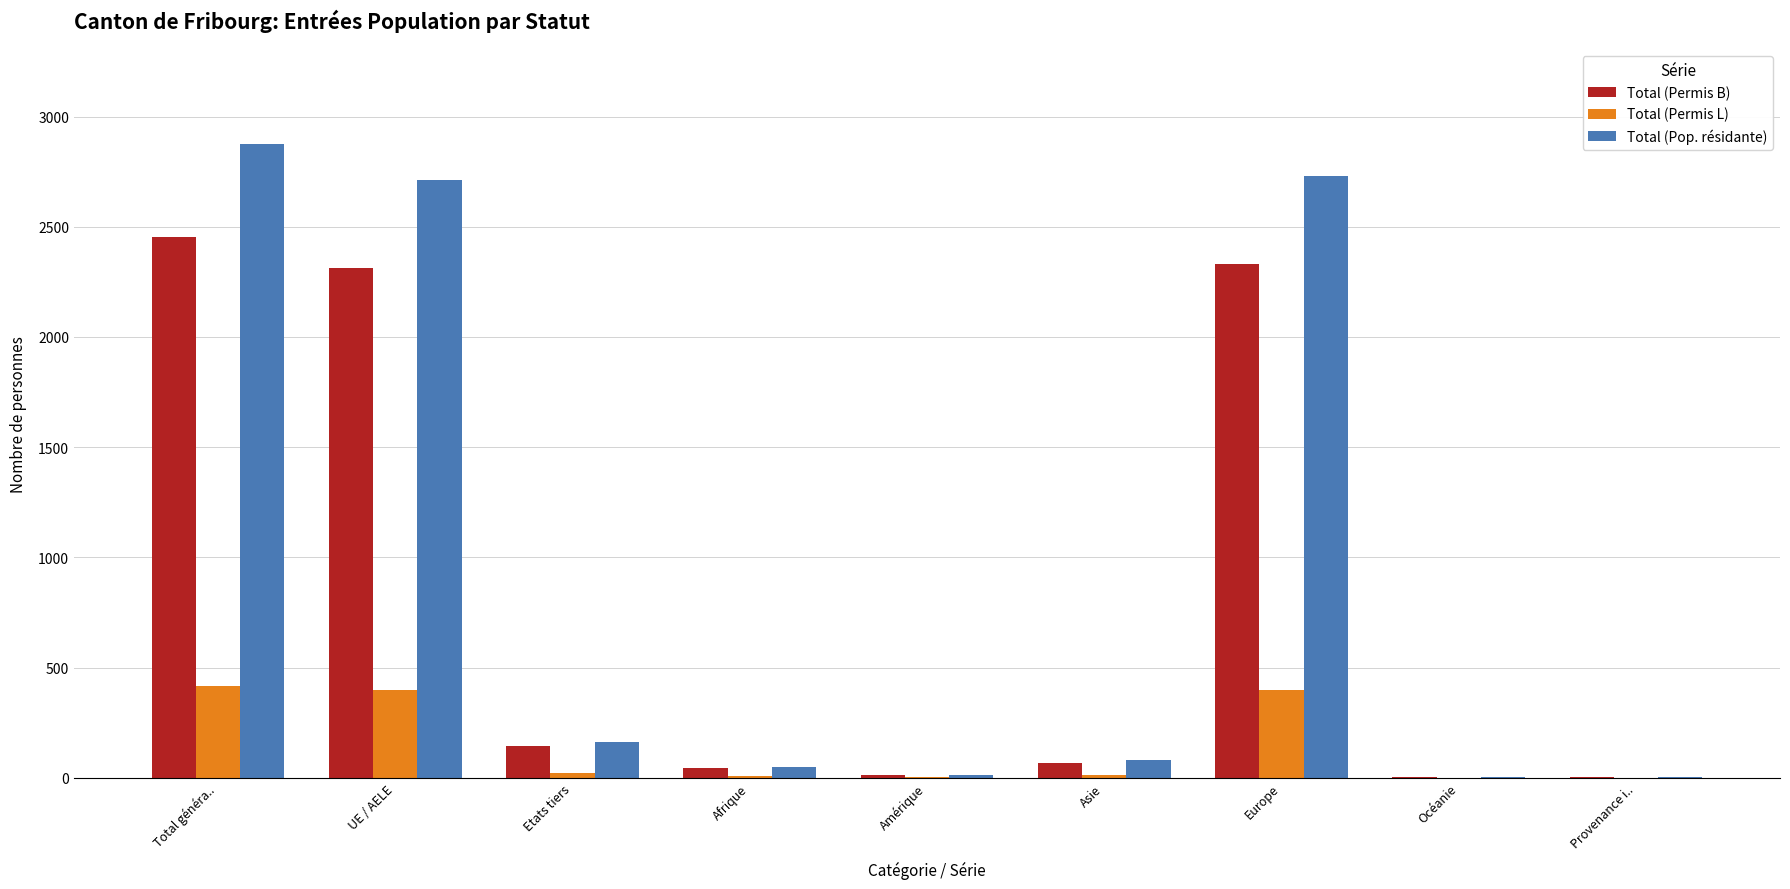

Is the value of Total (Permis L) at Total généra.. greater than the value of Total (Permis B) at Etats tiers?

Yes